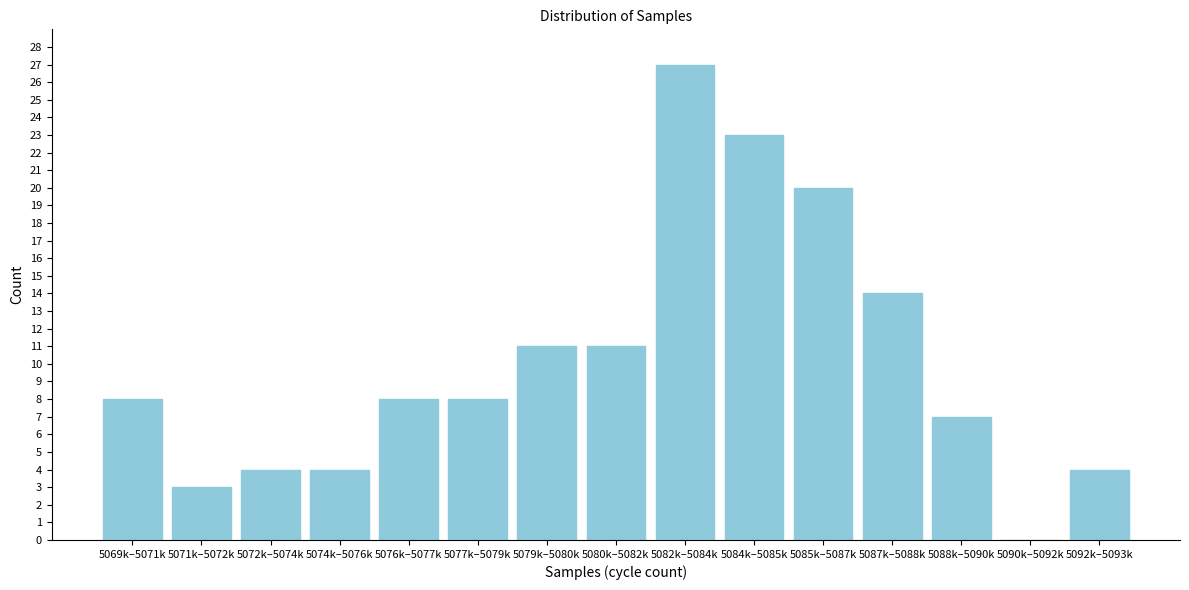

Reading right to left, what are all the values shown in this chart?

5092k–5093k=4	5090k–5092k=0	5088k–5090k=7	5087k–5088k=14	5085k–5087k=20	5084k–5085k=23	5082k–5084k=27	5080k–5082k=11	5079k–5080k=11	5077k–5079k=8	5076k–5077k=8	5074k–5076k=4	5072k–5074k=4	5071k–5072k=3	5069k–5071k=8